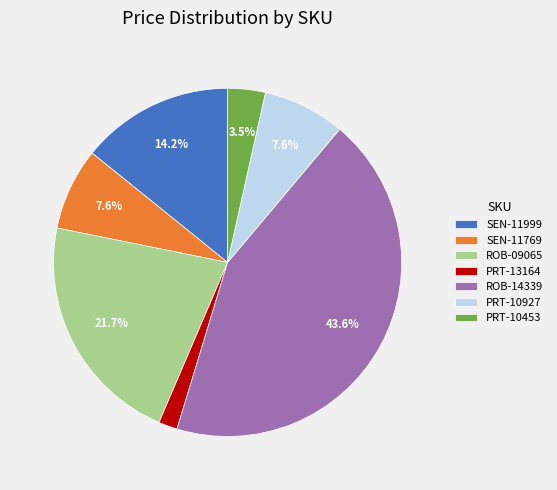

What is the ratio of the value at SEN-11769 to the value at PRT-10453?

2.2